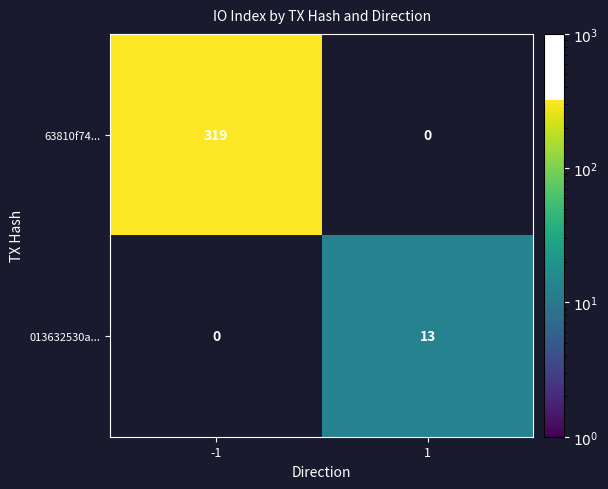

At how many categories does at least one series exceed 115?

1